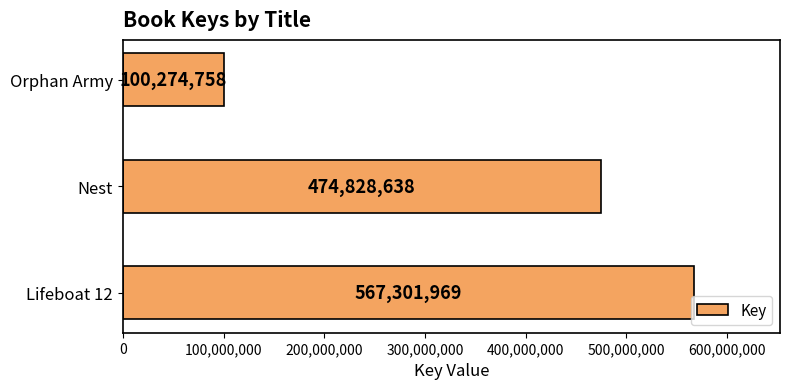

Reading bottom to top, extract all data points from this chart.

567301969	474828638	100274758